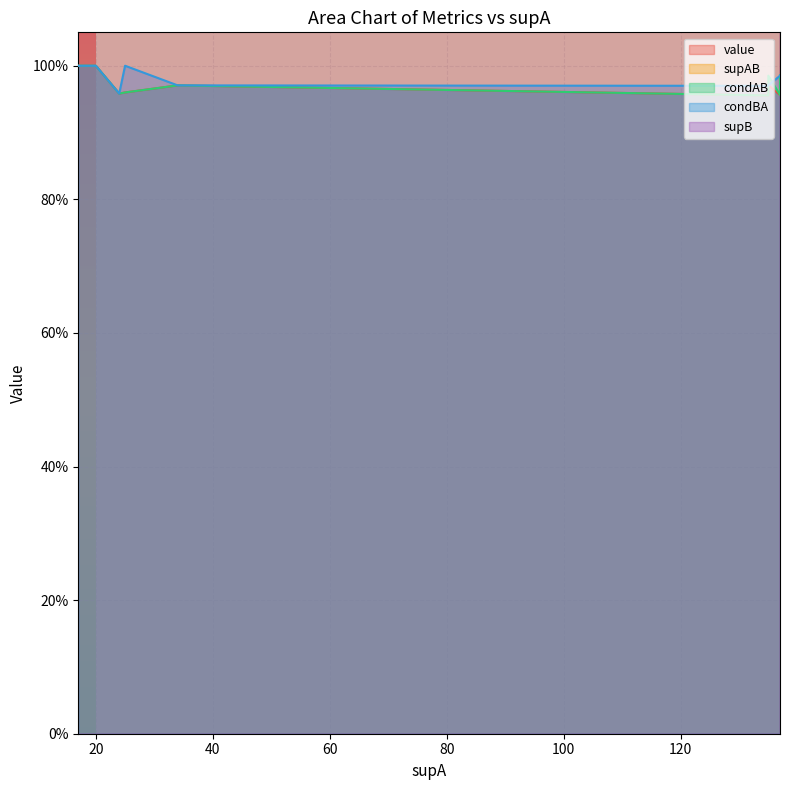

True or false: supAB has a value of 201.7 at 137.

False